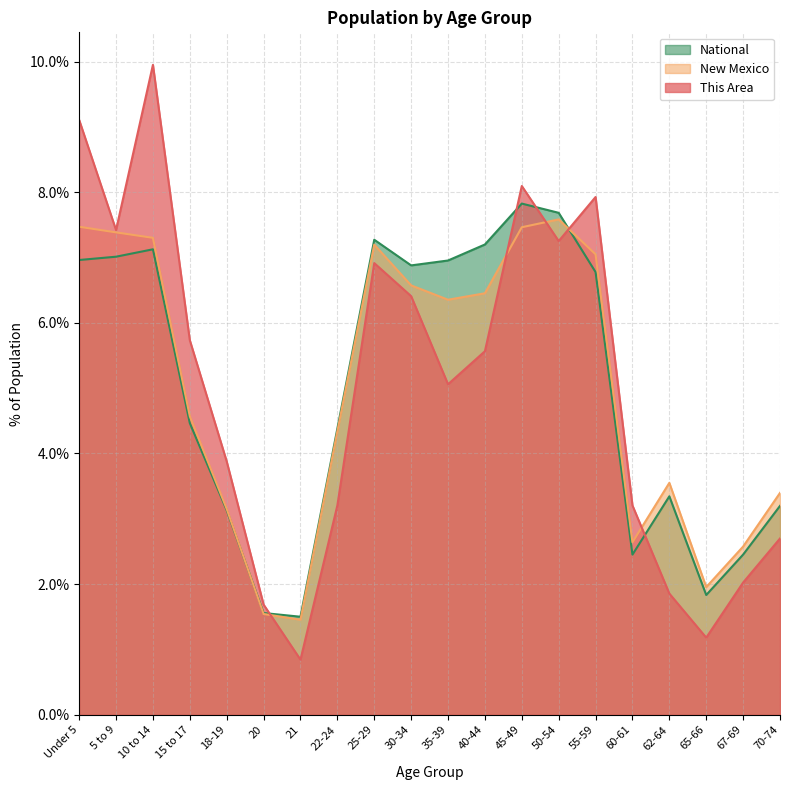

At which category is the sum across all series the highest?

10 to 14